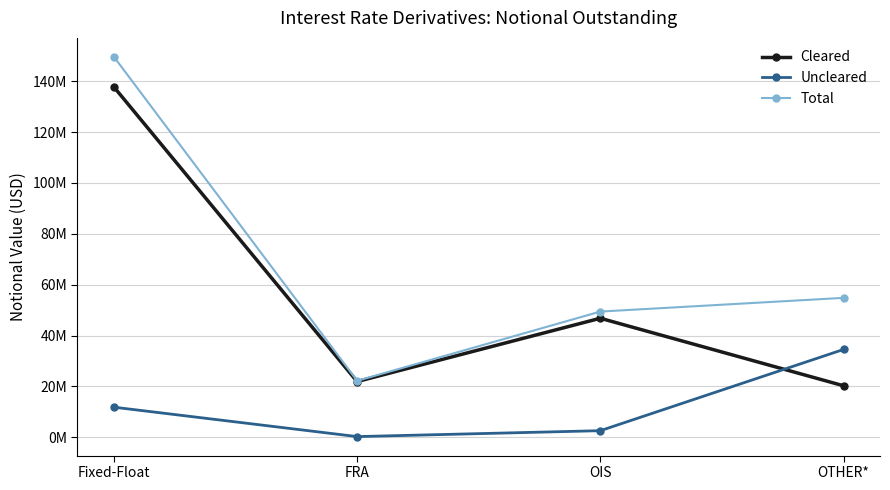

At which label is Cleared closest to 78983027?

OIS